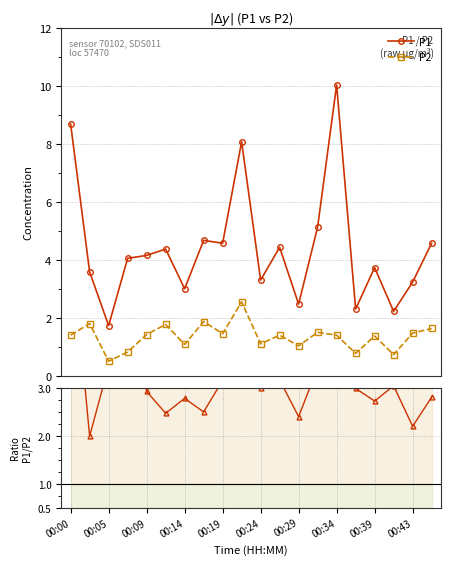

At how many categories does at least one series exceed 8?

3